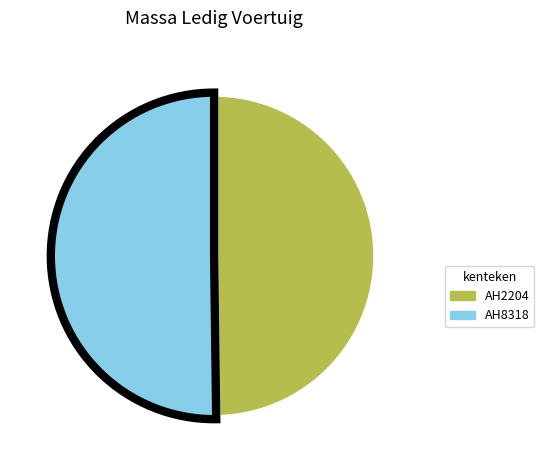

What is the ratio of the value at AH2204 to the value at AH8318?

1.0